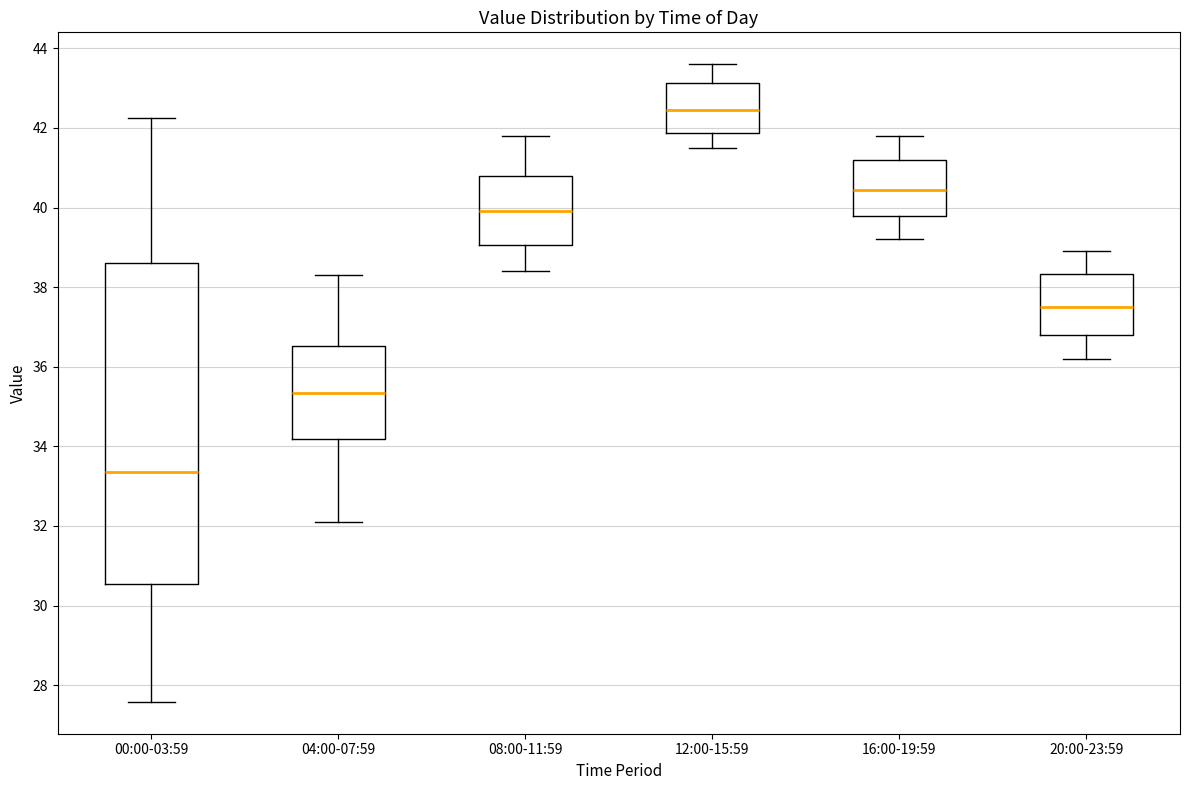

Reading left to right, transcribe this box plot: for each box, give where its median line is, the range the box spans, and where its two whiskers end, as read against the y-axis. The values are not printed on the chart, so give them approximately, as read against the axis.

00:00-03:59: median 33.4, box 30.6 to 38.6, whiskers 27.6 to 42.2
04:00-07:59: median 35.4, box 34.2 to 36.6, whiskers 32.2 to 38.4
08:00-11:59: median 40.0, box 39.0 to 40.8, whiskers 38.4 to 41.8
12:00-15:59: median 42.4, box 41.8 to 43.2, whiskers 41.6 to 43.6
16:00-19:59: median 40.4, box 39.8 to 41.2, whiskers 39.2 to 41.8
20:00-23:59: median 37.6, box 36.8 to 38.4, whiskers 36.2 to 39.0